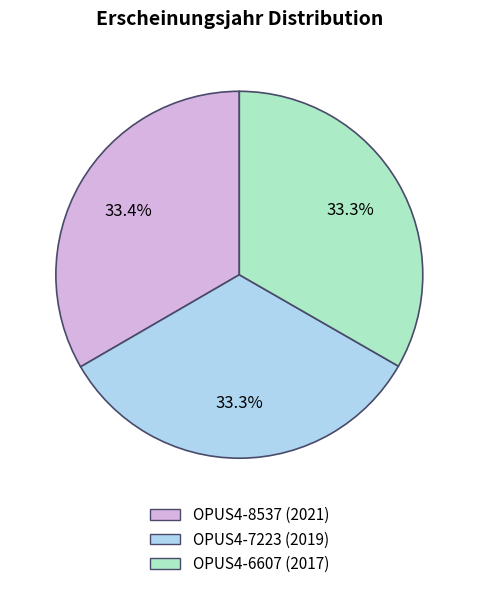

Does OPUS4-7223 (2019) account for over 50% of the chart?

No